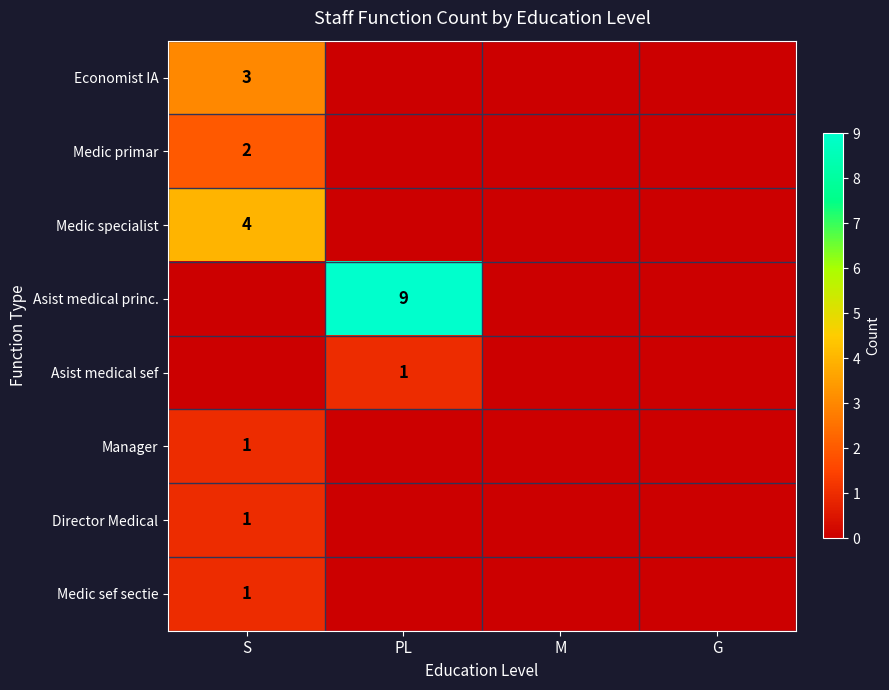

Rank the series by their maximum value, from highest to lowest.

Asist medical princ., Medic specialist, Economist IA, Medic primar, Asist medical sef, Manager, Director Medical, Medic sef sectie